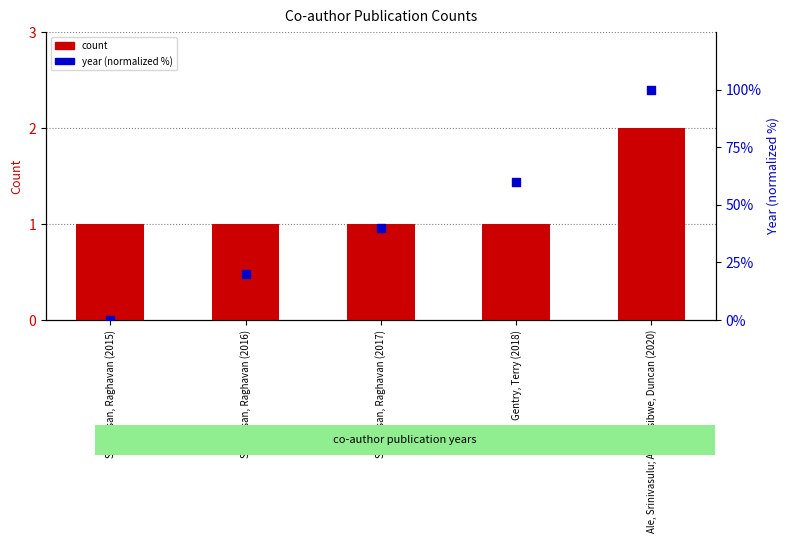

At which category is the sum across all series the highest?

Ale, Srinivasulu; Ahimbisibwe, Duncan (2020)